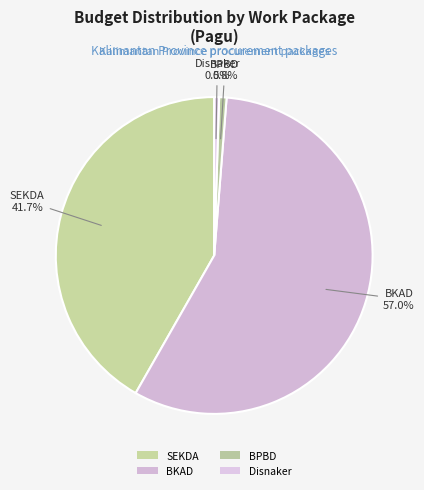

How many slices are in this pie chart?

4